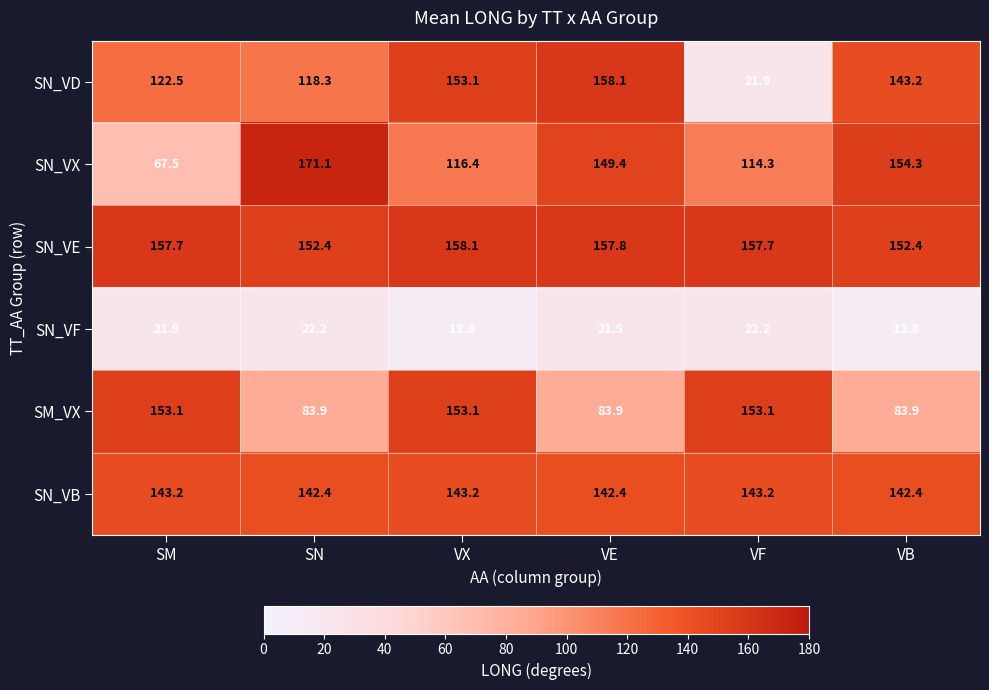

How many distinct data groups are displayed?

6